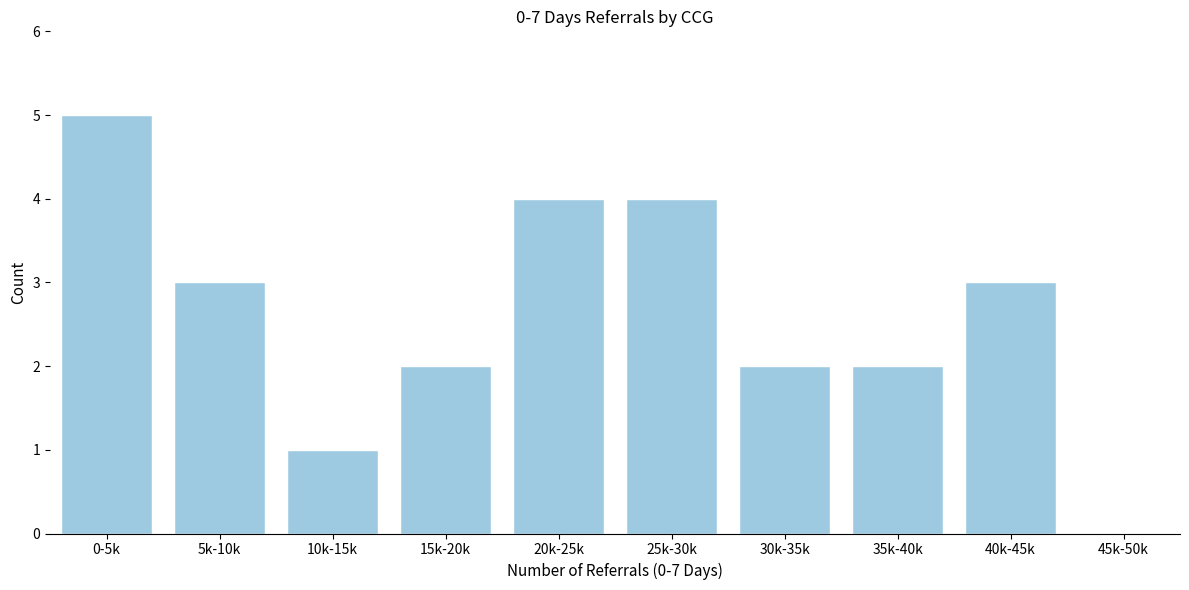

Reading right to left, what are all the values shown in this chart?

45k-50k=0	40k-45k=3	35k-40k=2	30k-35k=2	25k-30k=4	20k-25k=4	15k-20k=2	10k-15k=1	5k-10k=3	0-5k=5